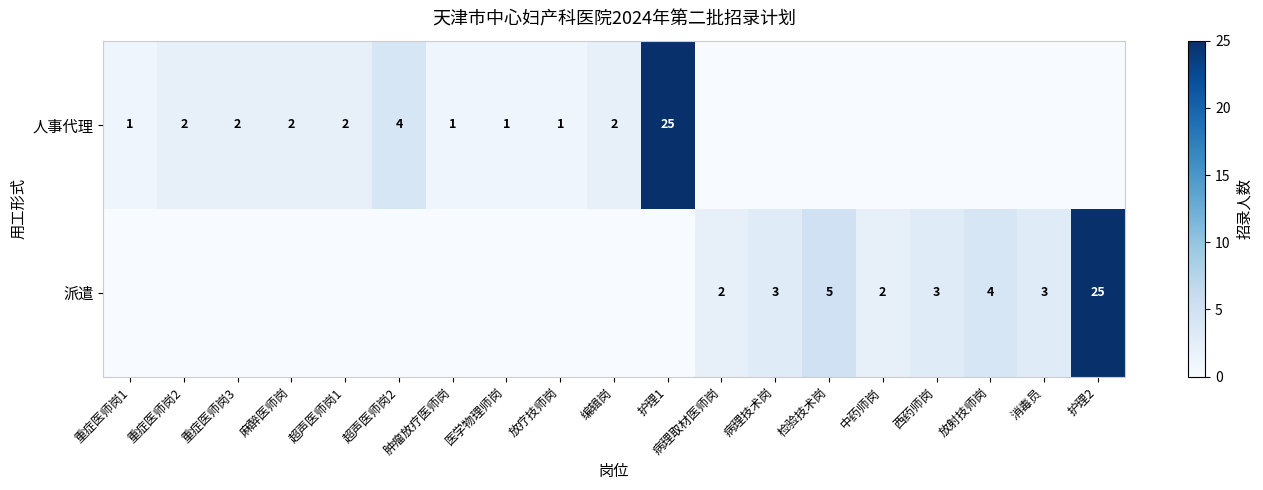

The 派遣 series shows 4 at 放射技师岗. True or false?

True